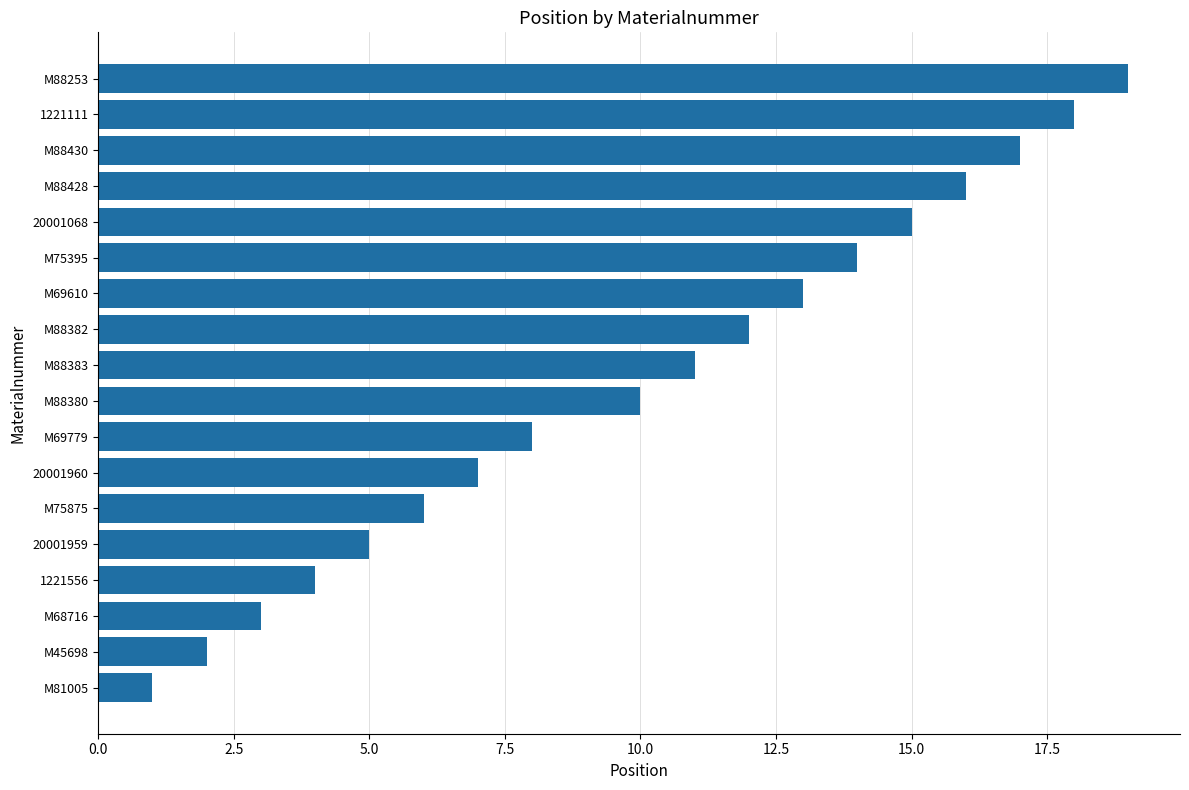

Rank the categories by value from lowest to highest.

M81005, M45698, M68716, 1221556, 20001959, M75875, 20001960, M69779, M88380, M88383, M88382, M69610, M75395, 20001068, M88428, M88430, 1221111, M88253